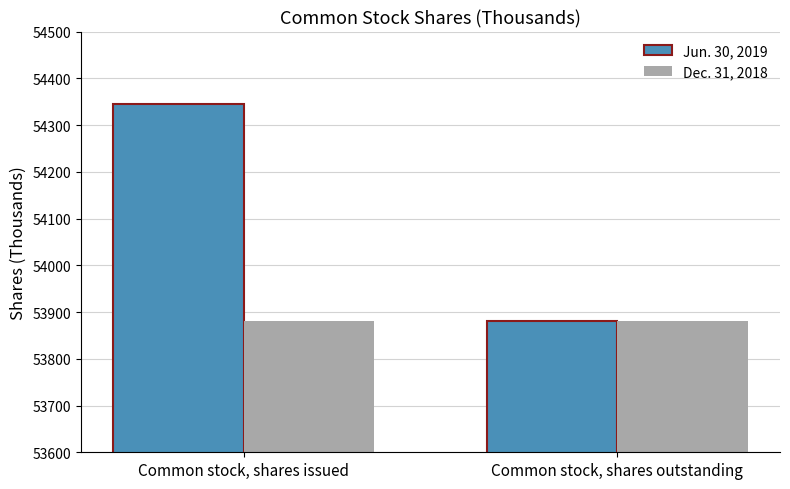

What is the minimum value shown in the chart?

53881